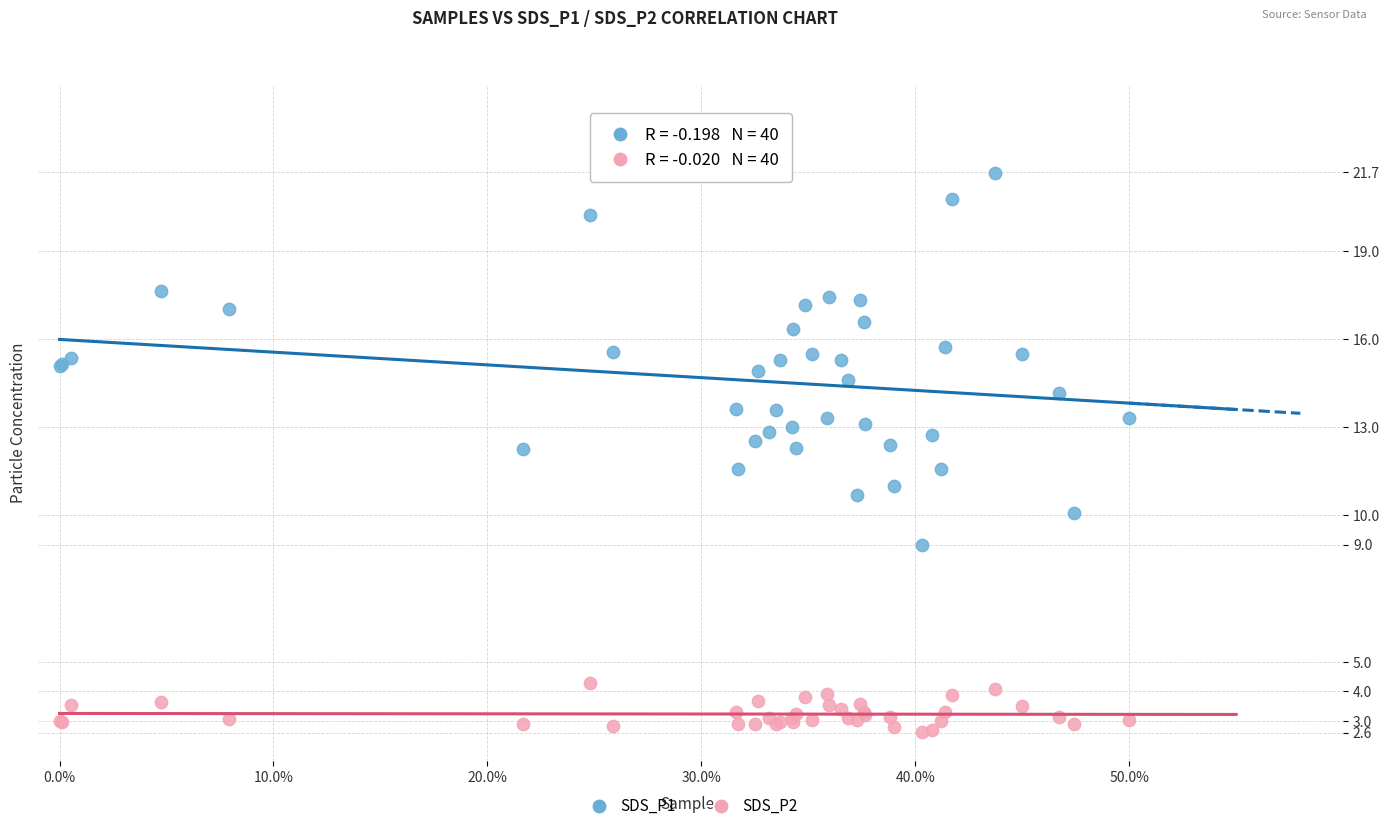

What is the X range (max minus min) for the scatter plot?

50.0